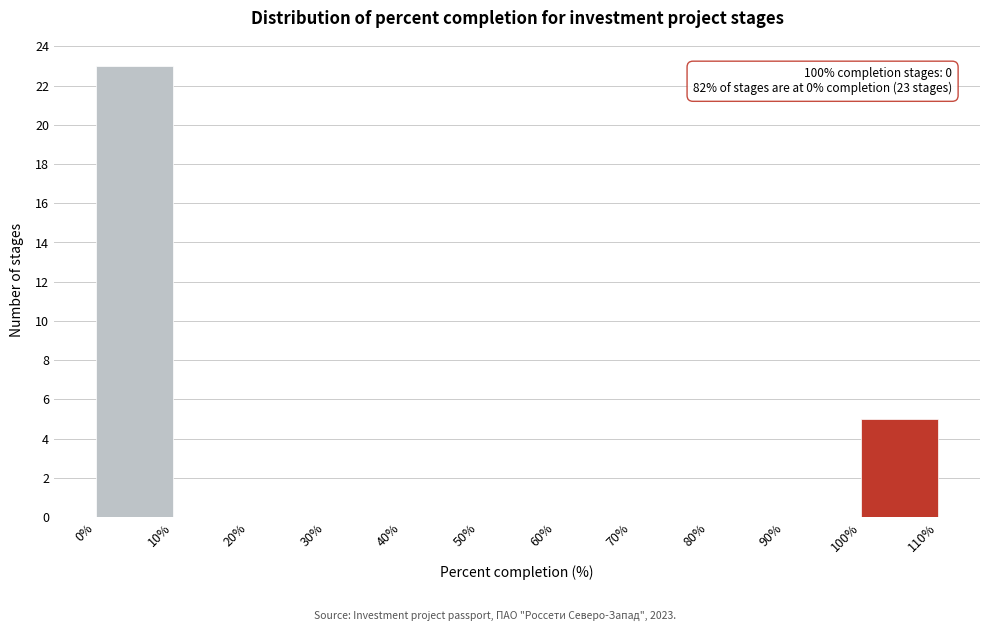

Which range on the x-axis has the tallest bar?

0% to 10%